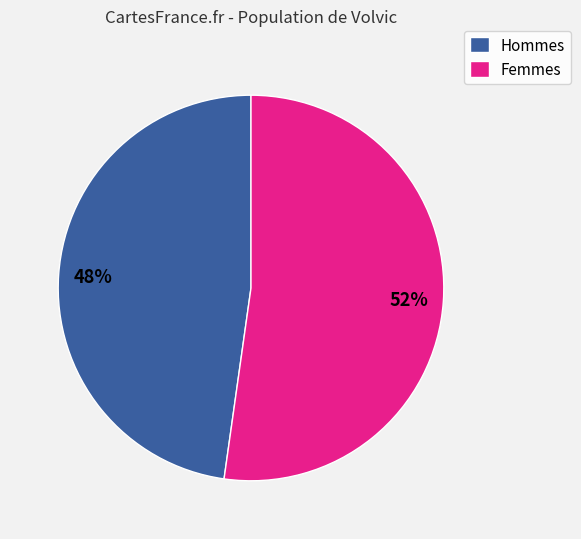

What percentage is the Hommes slice, to the nearest percent?

48%